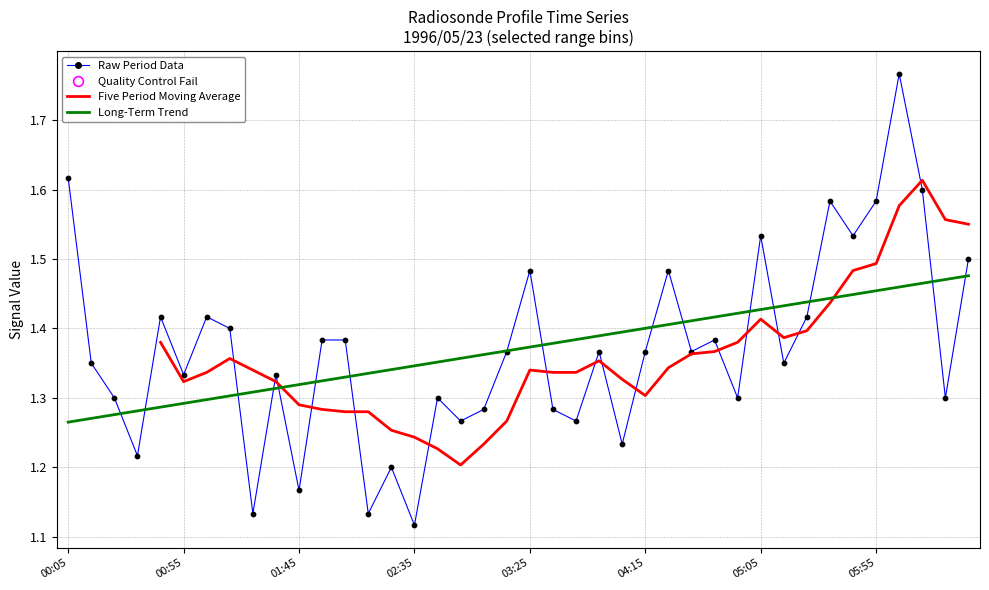

Which series has the largest total across all categories?

Raw Period Data